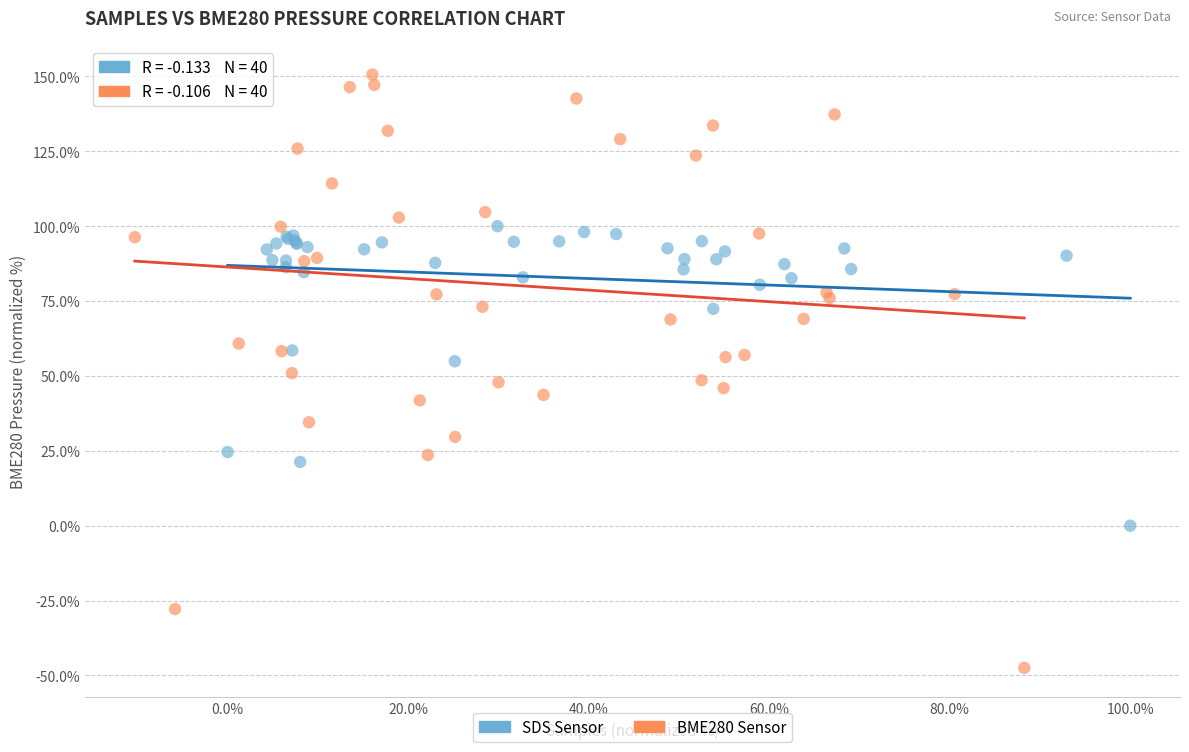

What are all the series names shown in the legend?

SDS Sensor, BME280 Sensor